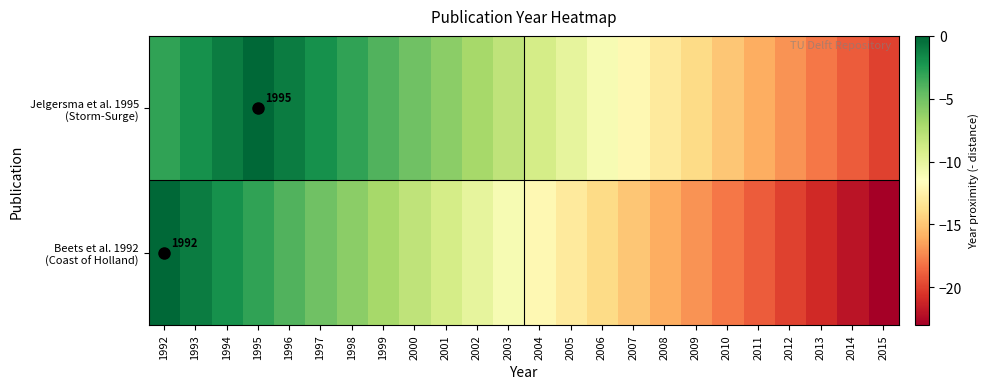

How many categories are shown in the chart?

24